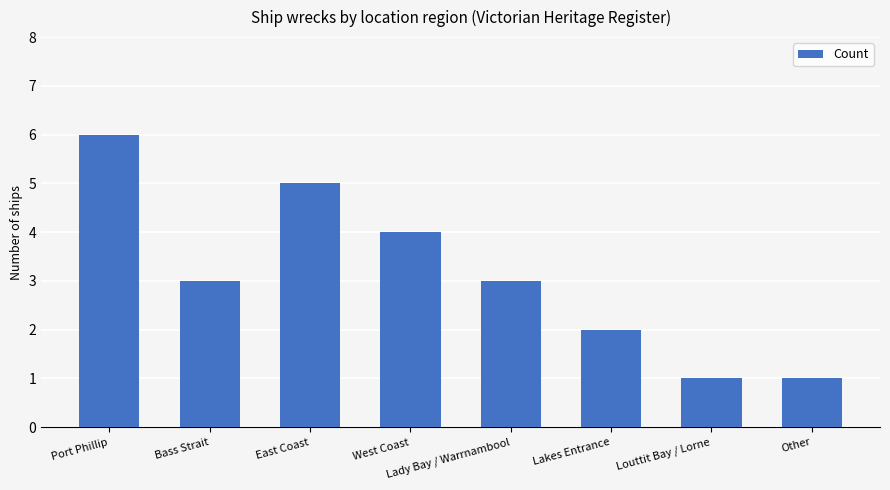

Reading left to right, extract all data points from this chart.

Port Phillip=6	Bass Strait=3	East Coast=5	West Coast=4	Lady Bay / Warrnambool=3	Lakes Entrance=2	Louttit Bay / Lorne=1	Other=1